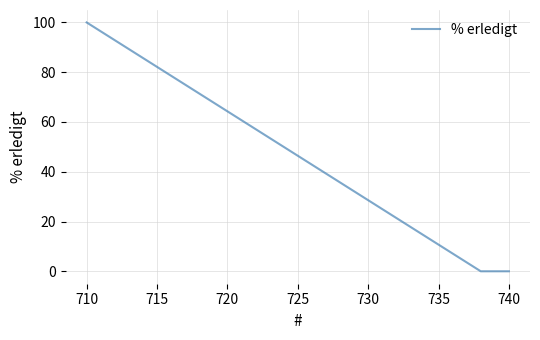

What is the maximum value shown in the chart?

100